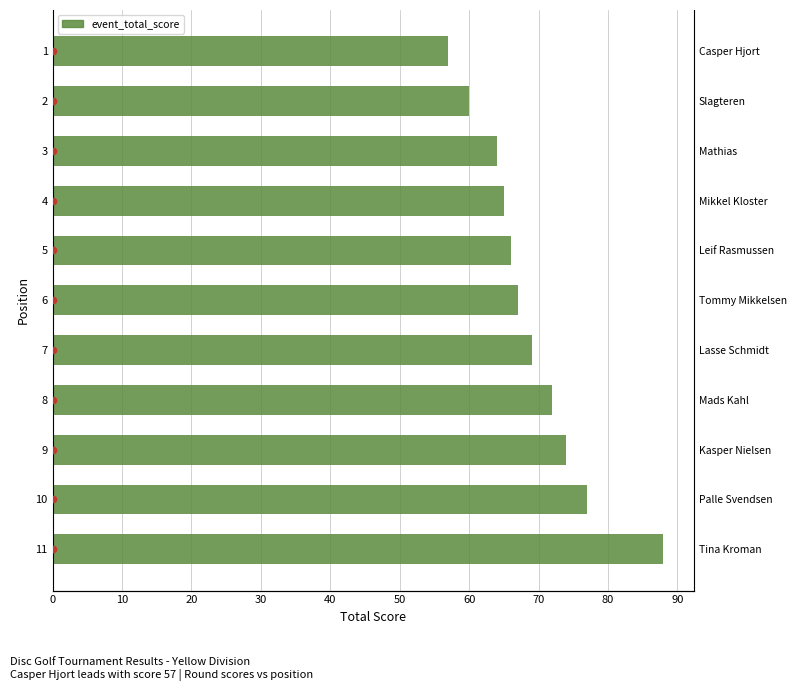

Which has a higher value, 1 or 3?

3